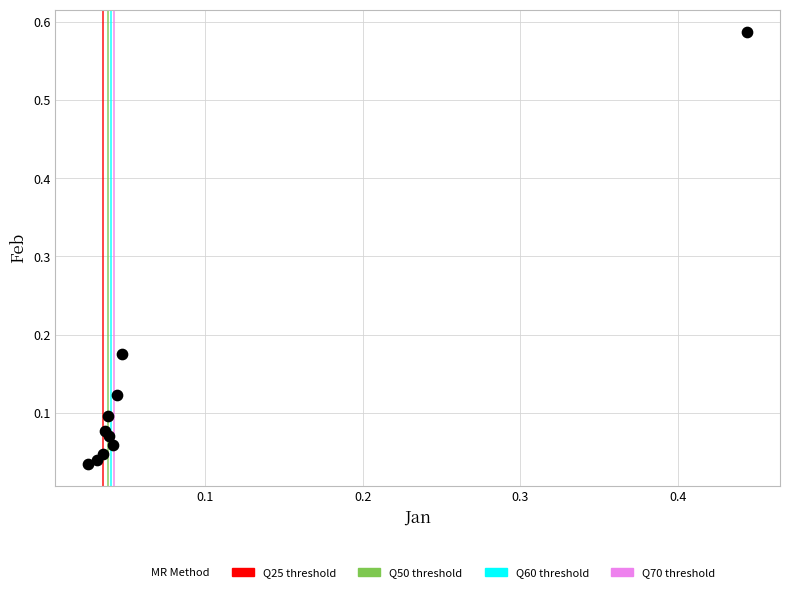

What is the range of X values (max minus min)?

0.4